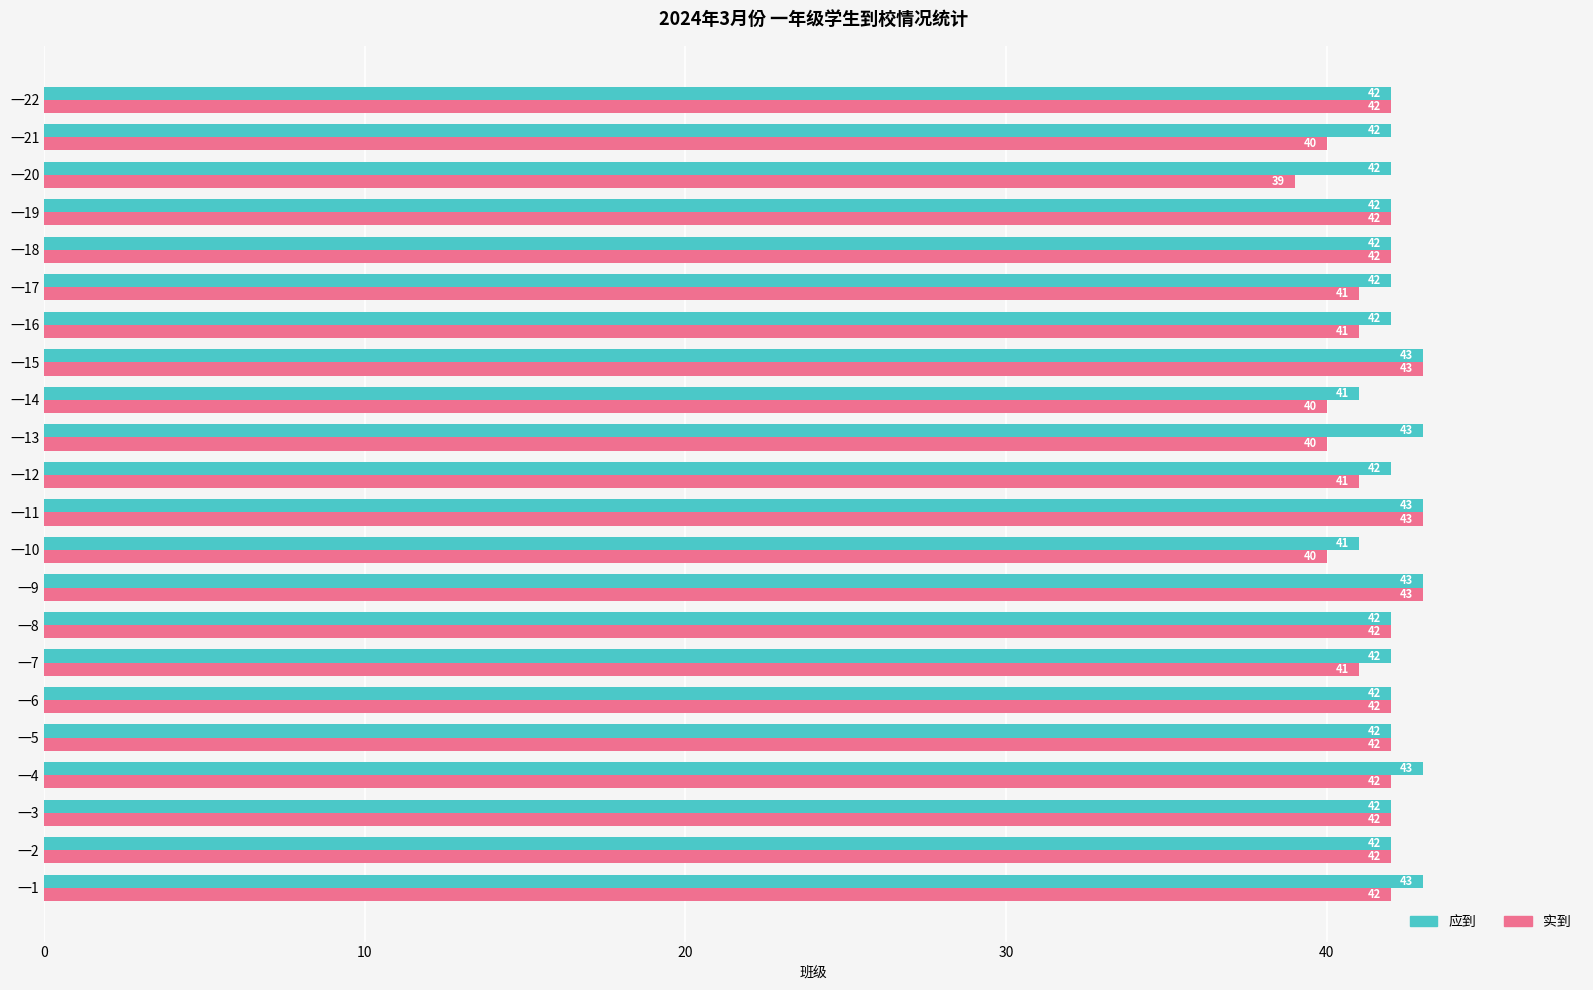

Which series has the largest range (max minus min)?

实到